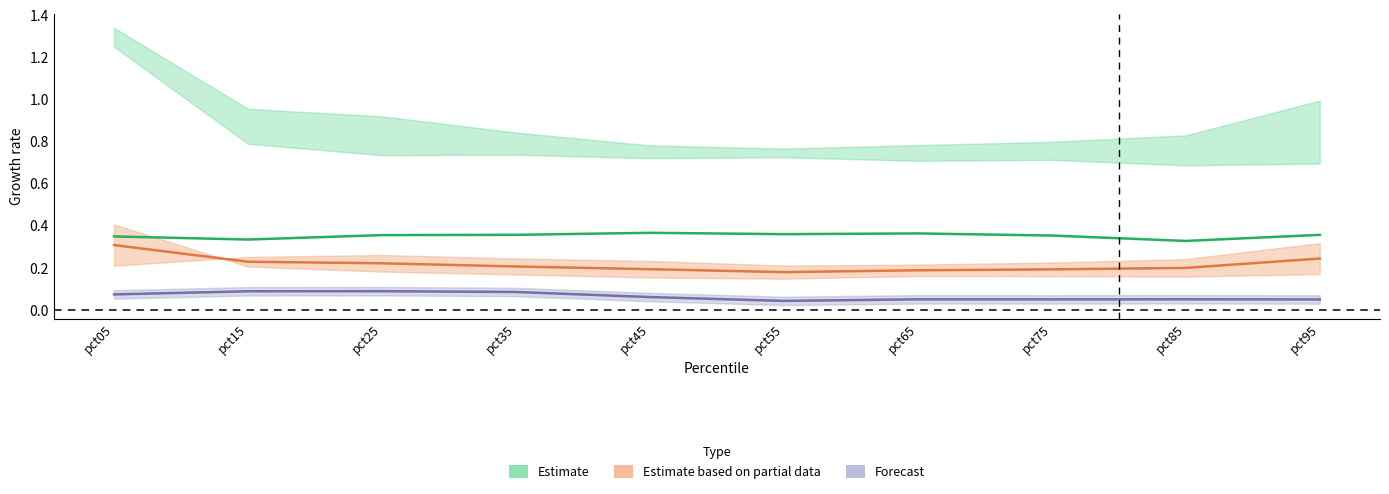

True or false: May and Jun cross at least once.

False